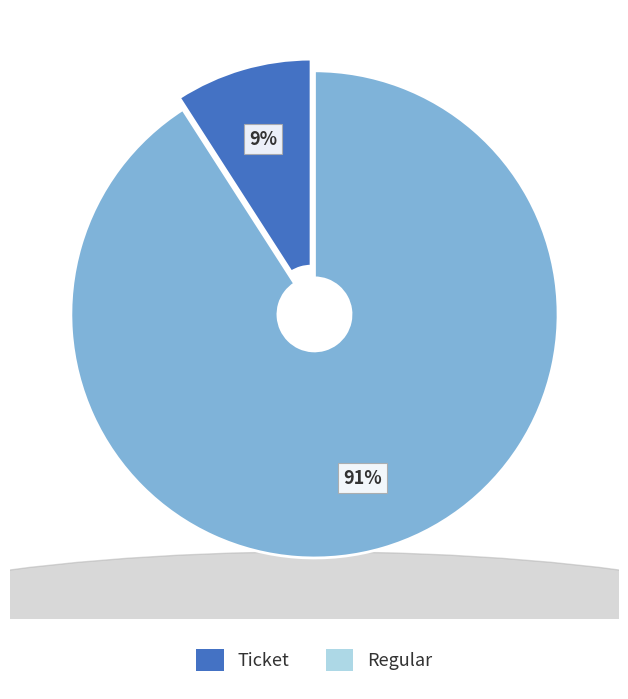

To the nearest percent, what is the average slice percentage?

50%